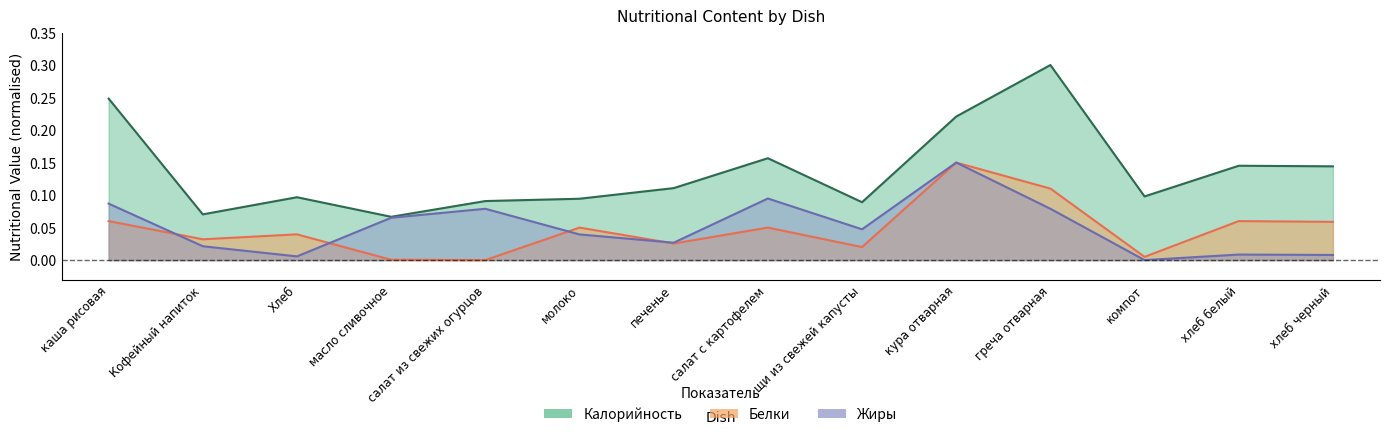

Which series has the largest total across all categories?

Калорийность